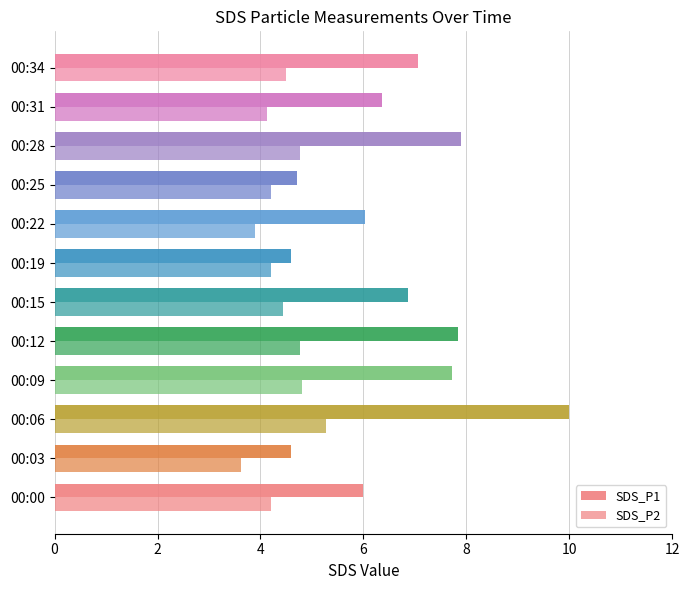

What is the lowest value of the SDS_P1 series?

4.6